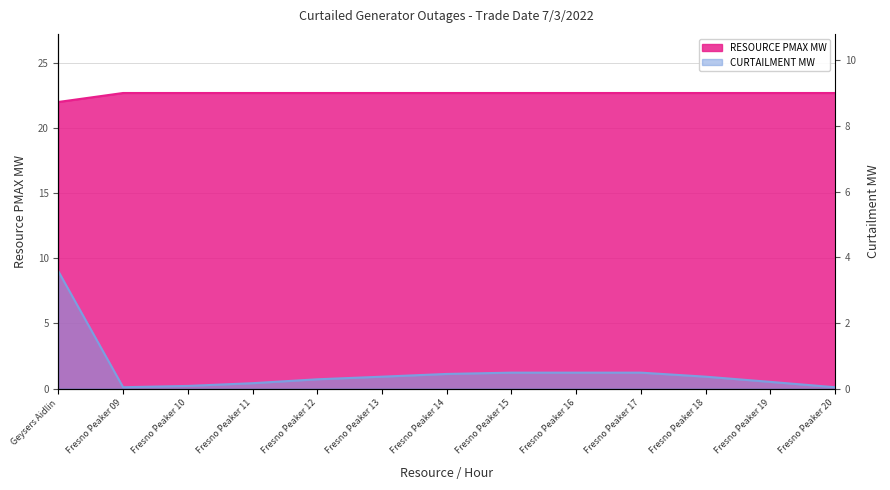

True or false: RESOURCE PMAX MW and CURTAILMENT MW cross at least once.

False